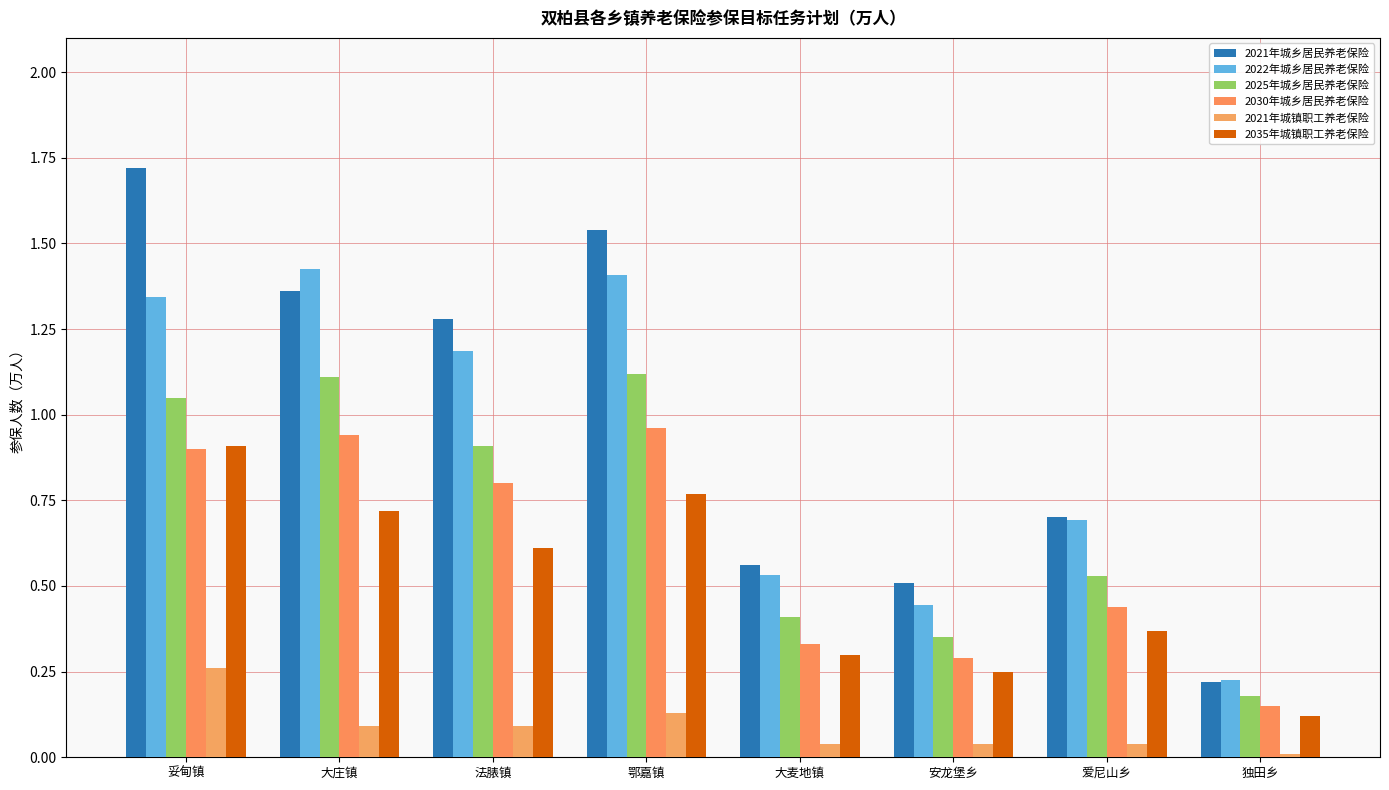

What is the label of the 6th bar from the right?

法脿镇